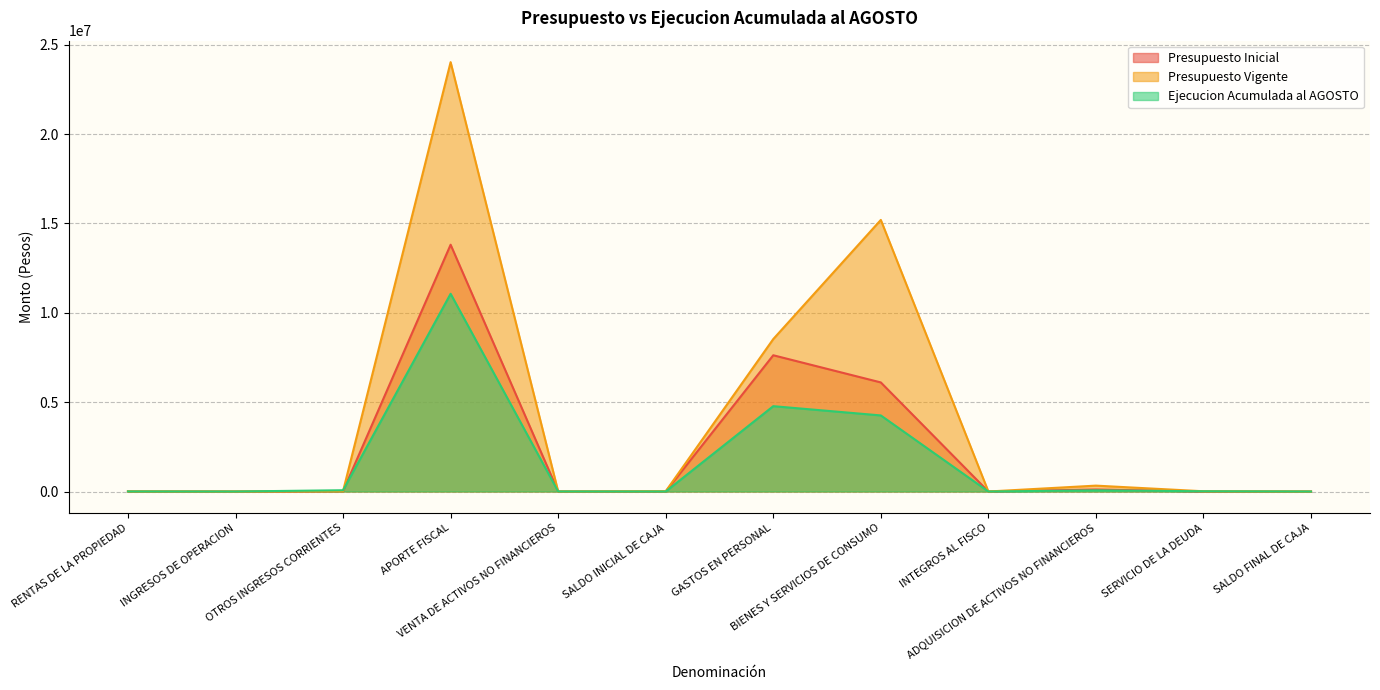

List the series in order of their peak value, lowest first.

Ejecucion Acumulada al AGOSTO, Presupuesto Inicial, Presupuesto Vigente